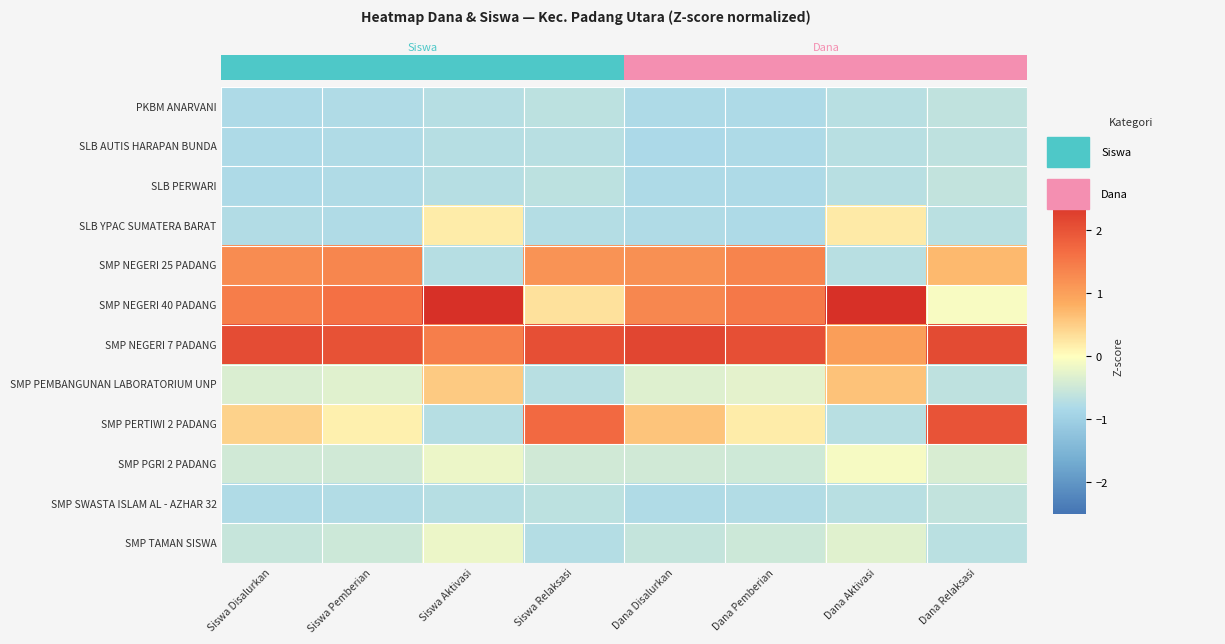

At which label does SMP NEGERI 25 PADANG reach its minimum?

Siswa Aktivasi